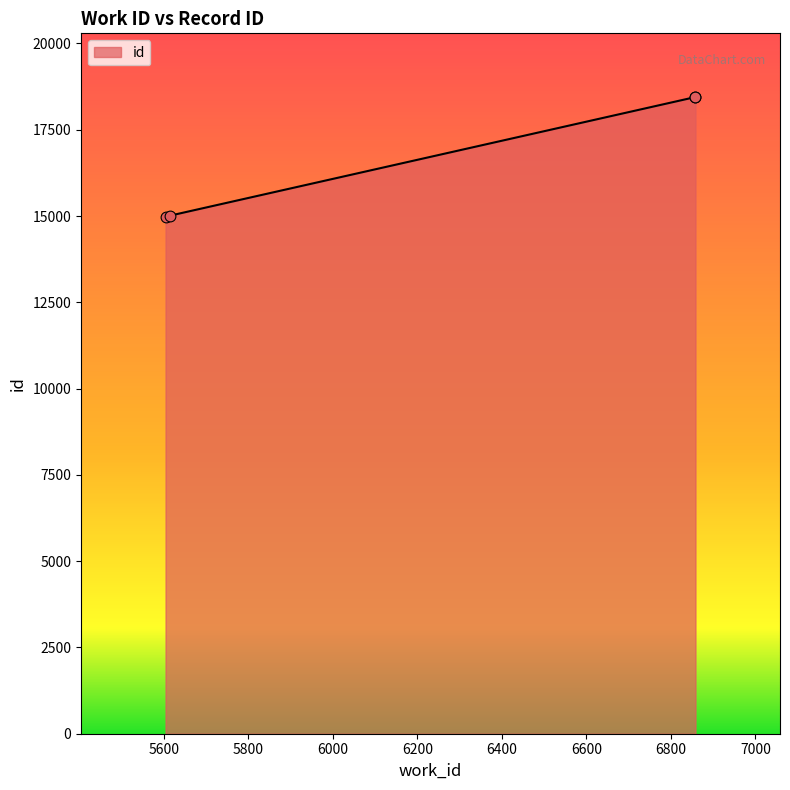

Between 5614 and 6858, which is larger?

6858